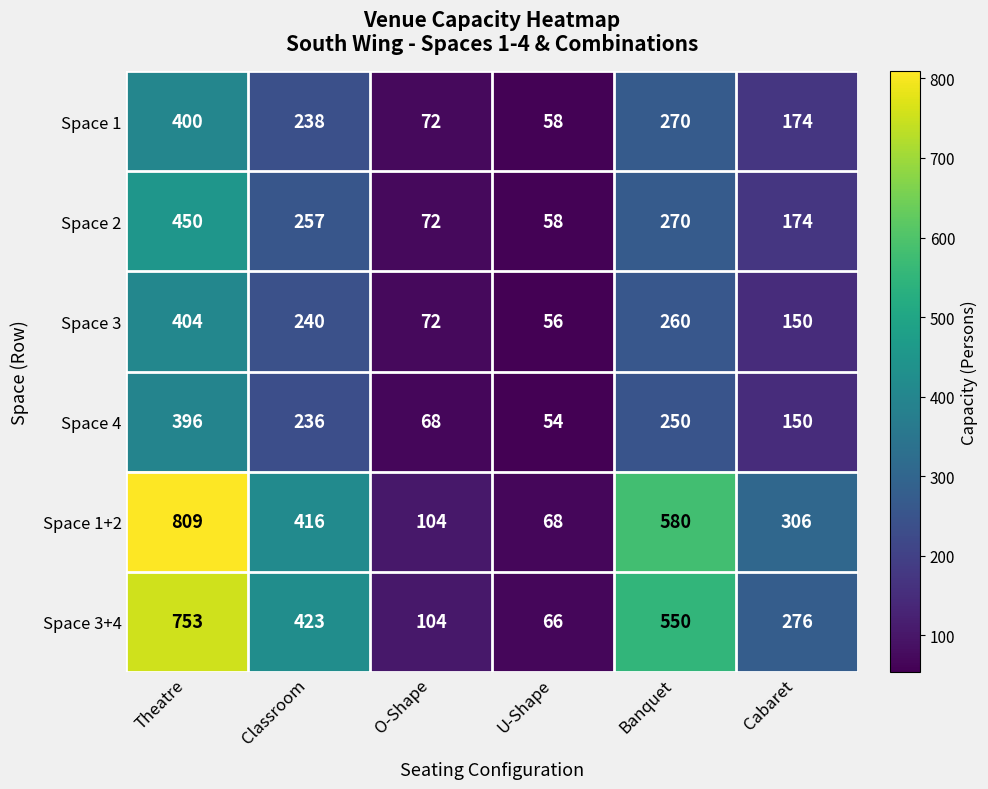

Is it true that Space 3 equals 149 at Classroom?

False